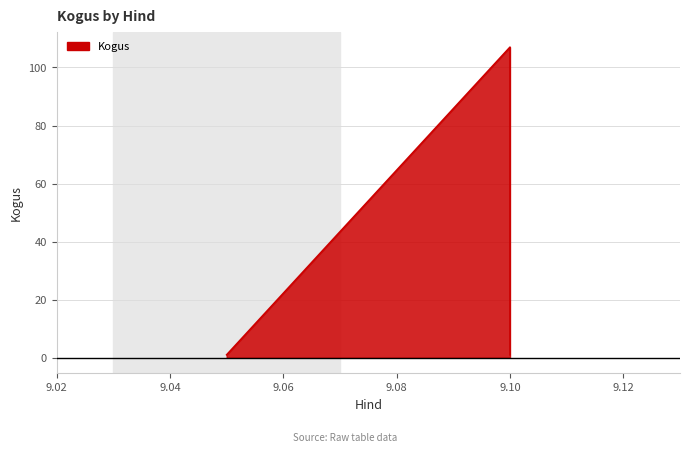

What is the smallest value displayed?

1